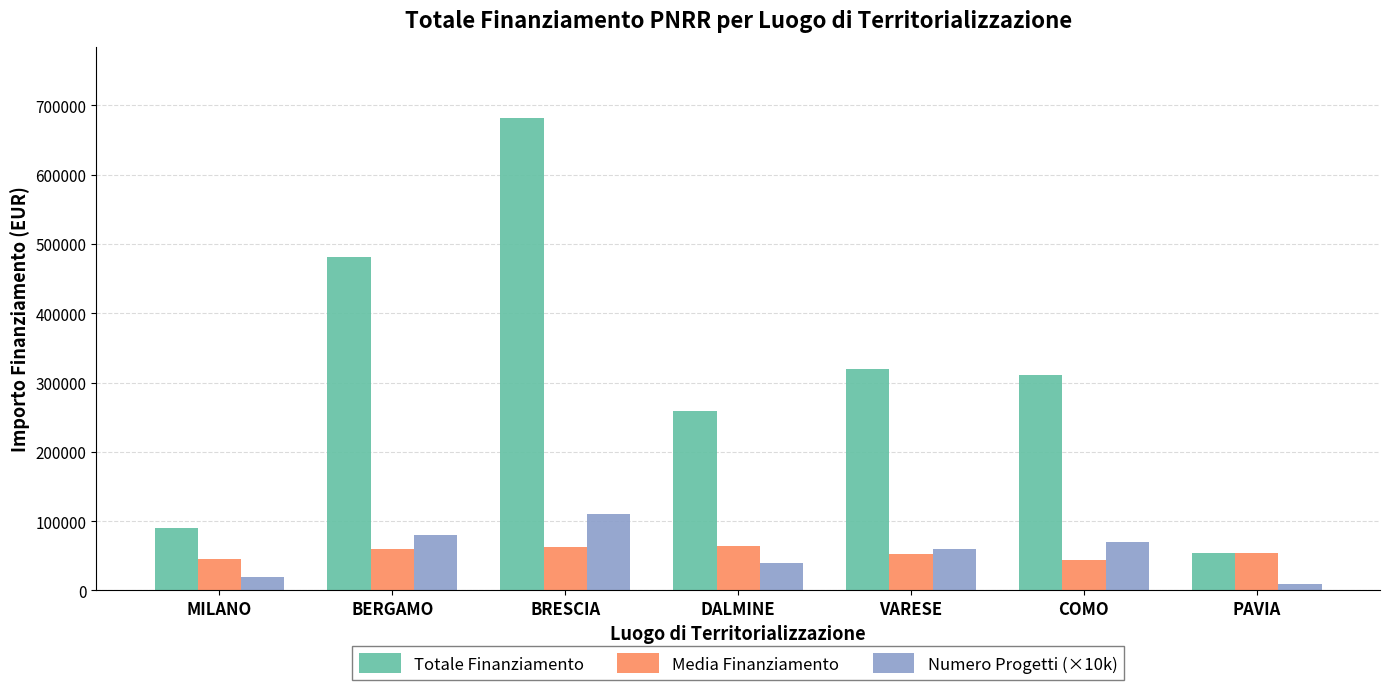

Rank the categories by Numero Progetti (×10k) value from lowest to highest.

PAVIA, MILANO, DALMINE, VARESE, COMO, BERGAMO, BRESCIA